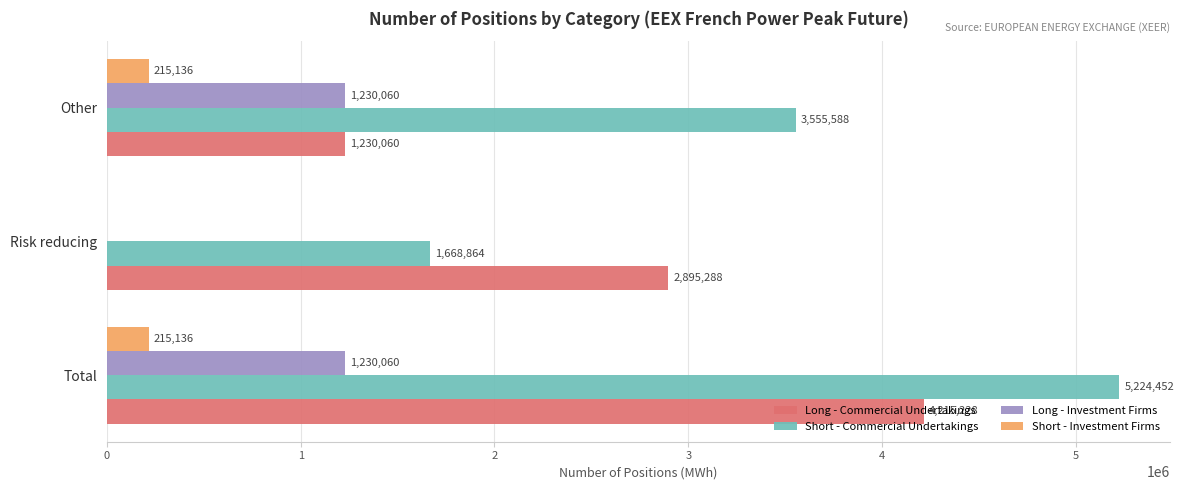

True or false: Short - Investment Firms has a value of 215136 at Total.

True